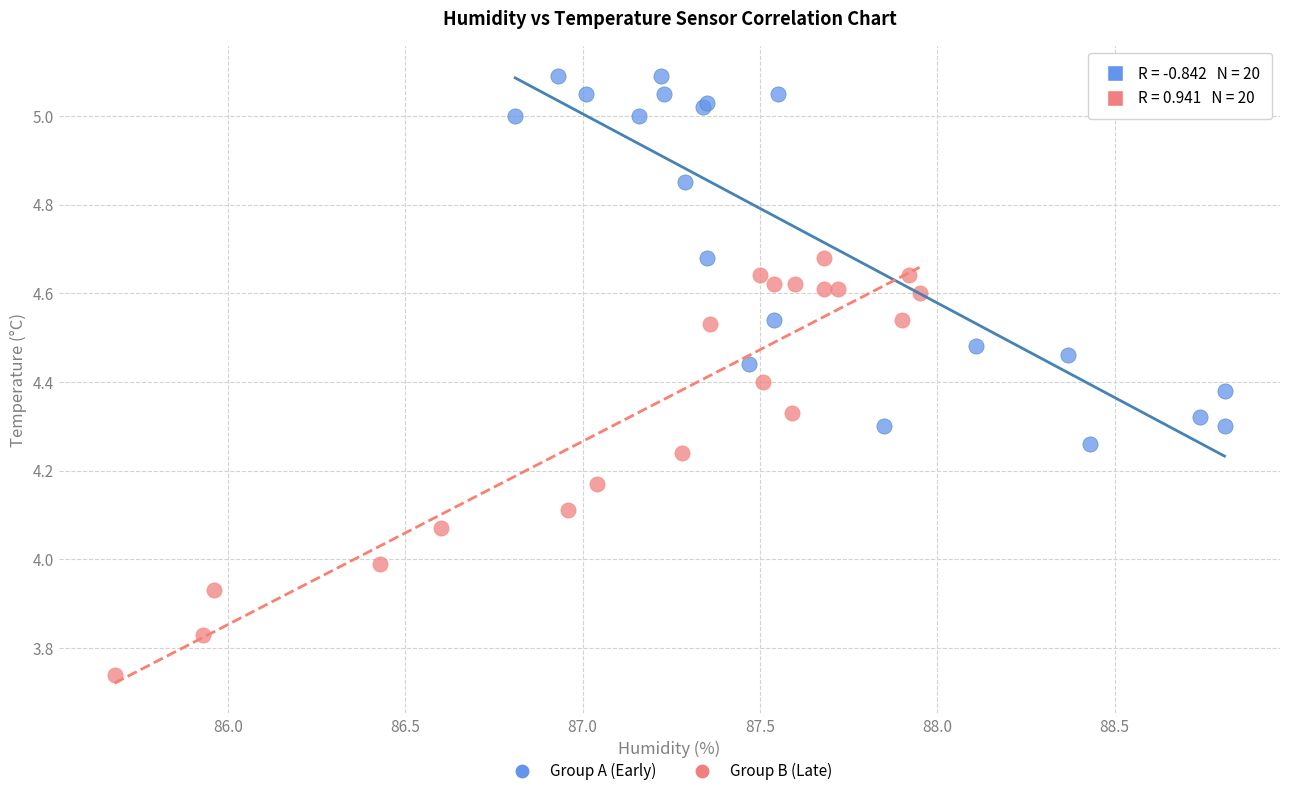

Which series contains the highest Y value?

Group A (Early)